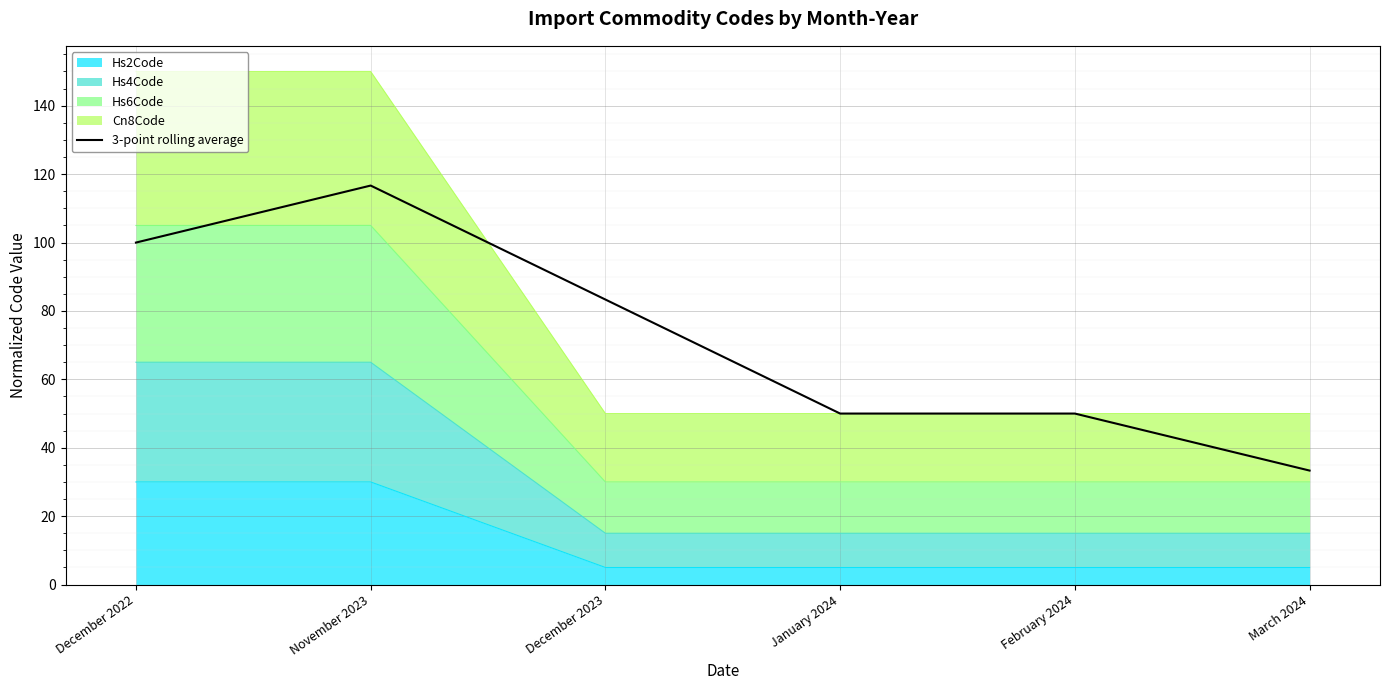

Is it true that the value at February 2024 is 26.8?

False